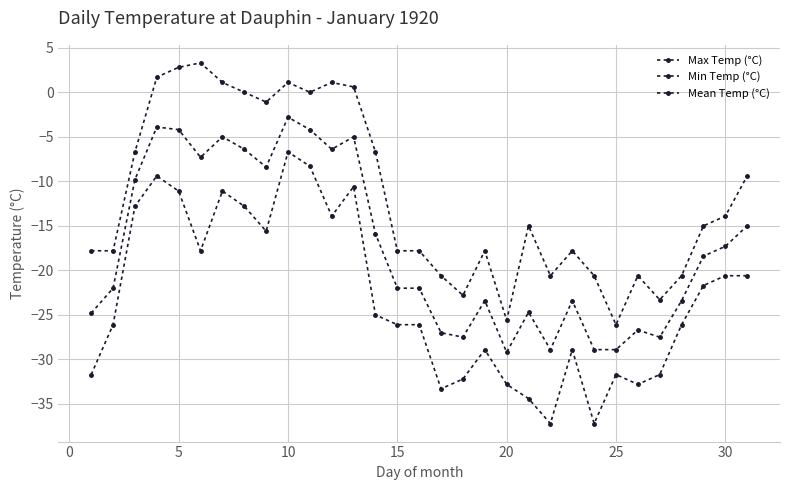

Does the chart have visible grid lines?

Yes